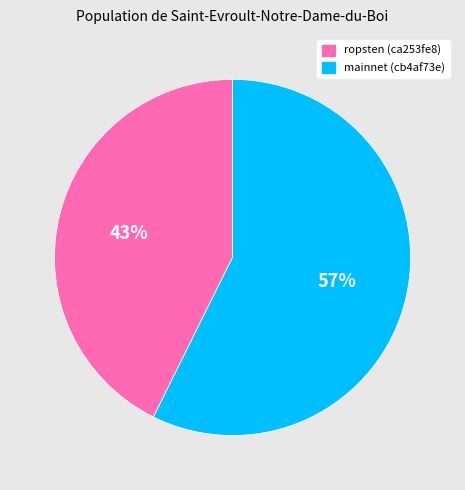

What percentage is the ropsten (ca253fe8) slice, to the nearest percent?

43%